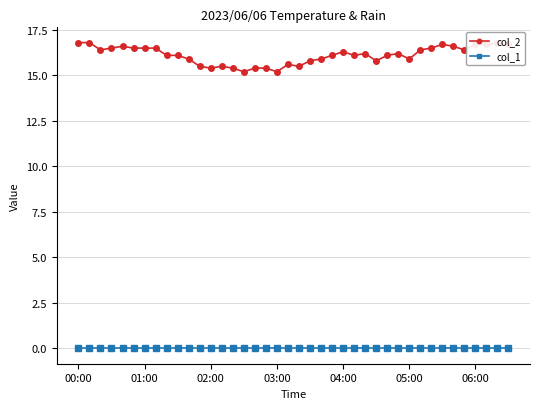

True or false: col_2 and col_1 cross at least once.

False